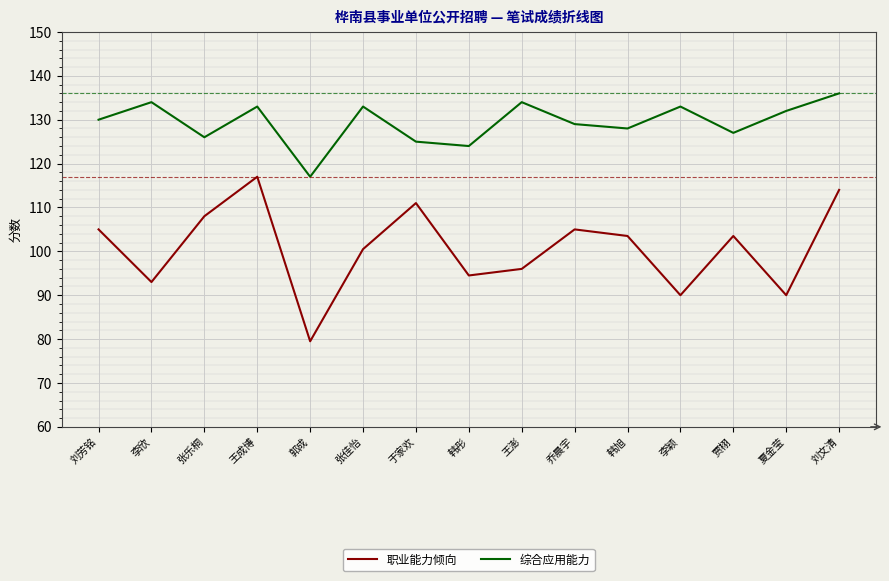

What position from the left is 贾栩?

13